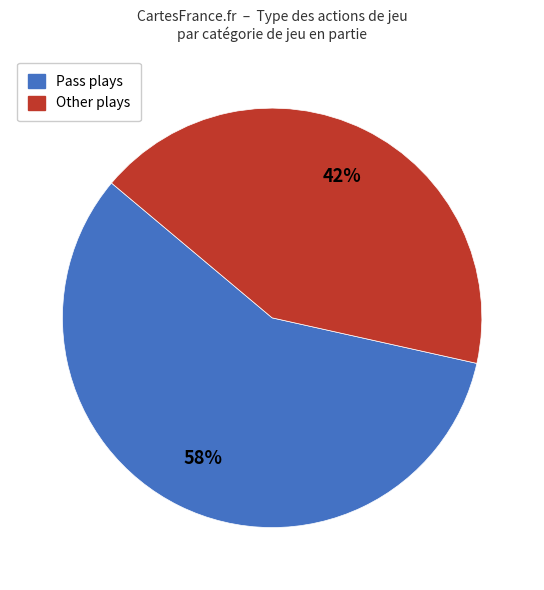

Count the number of slices in the pie.

2